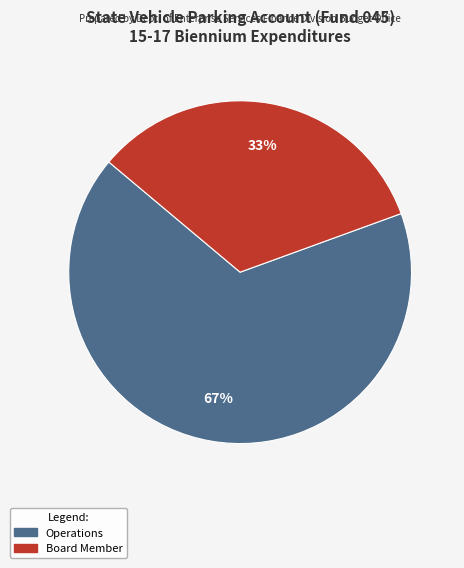

Does Operations represent more than half of the total?

Yes